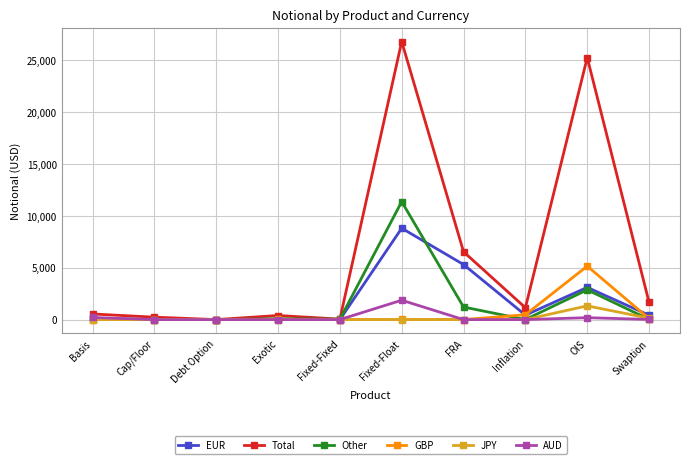

What are all the series names shown in the legend?

EUR, Total, Other, GBP, JPY, AUD